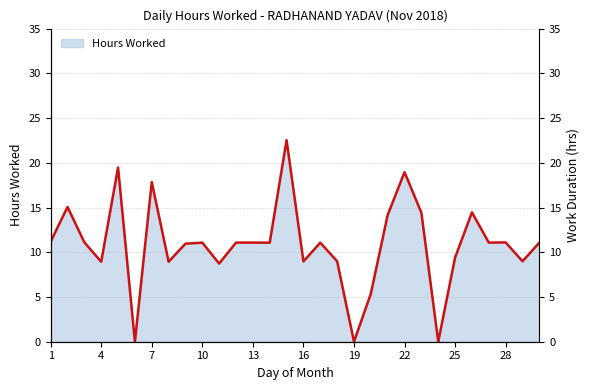

What is the change in value from 13 to 23?

+3.3